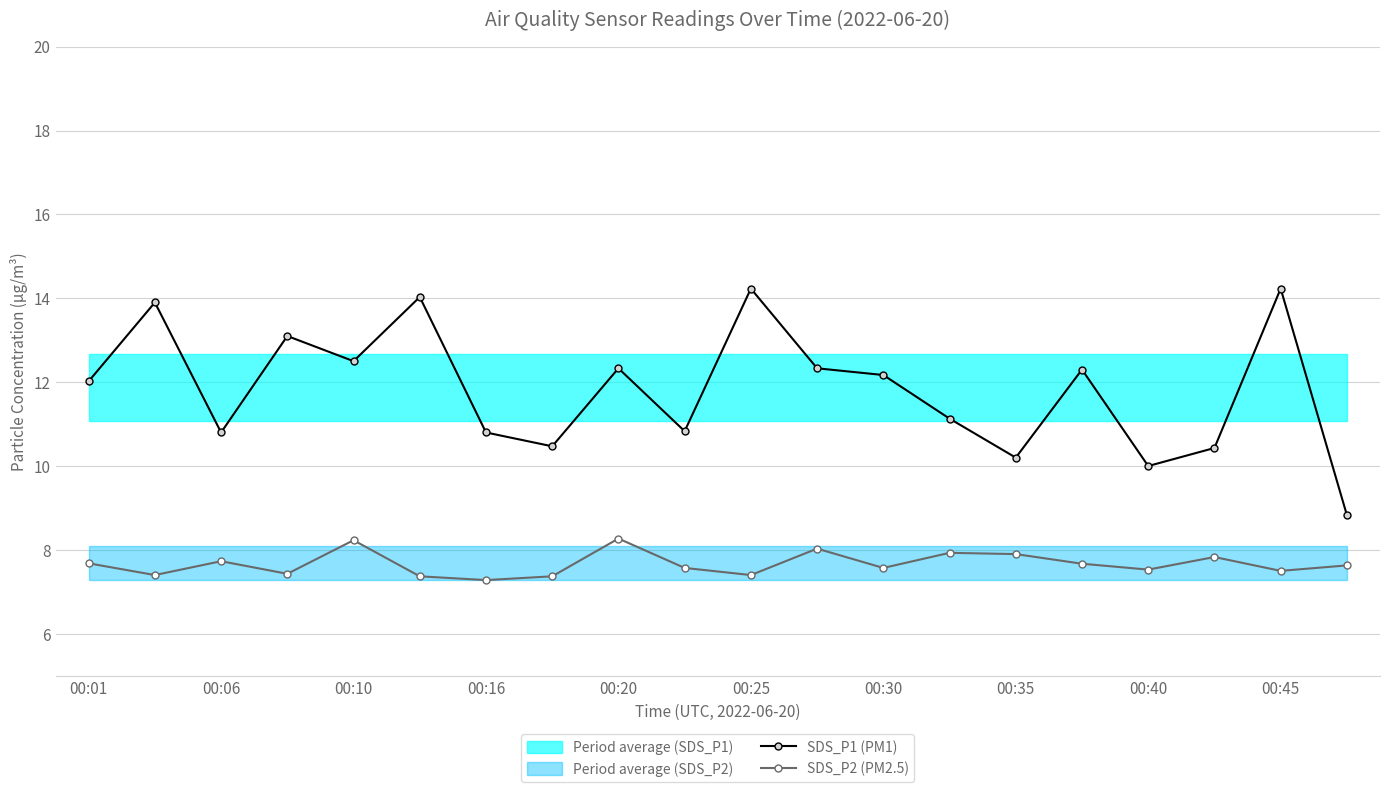

What is the approximate value of SDS_P1 (PM1) at 00:25?

14.2